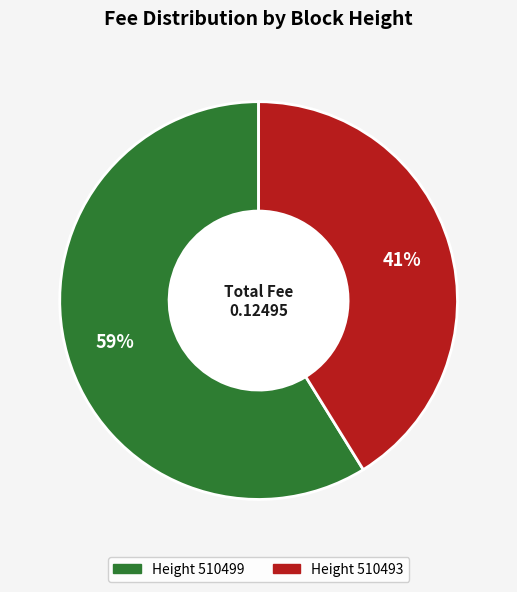

Does any single category account for the majority?

Yes